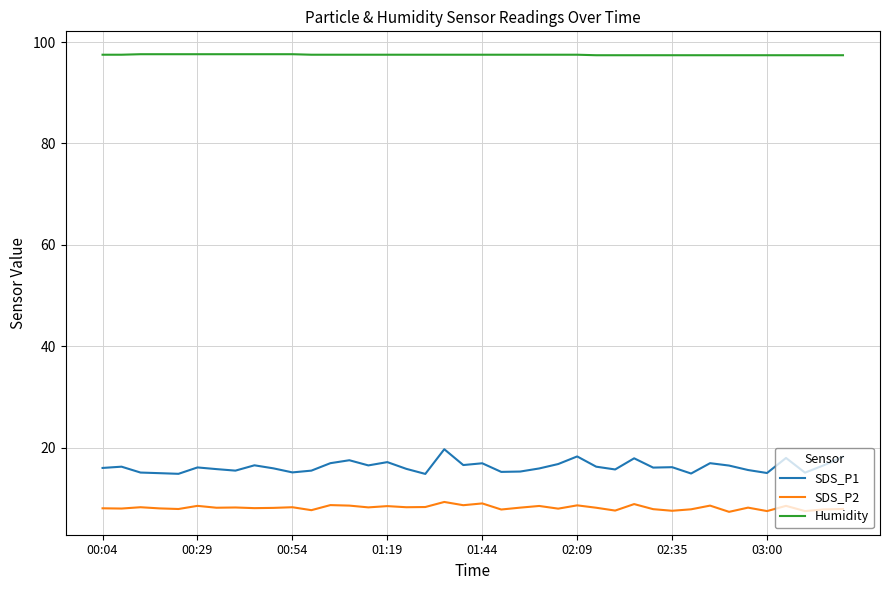

Rank the series by their maximum value, from lowest to highest.

SDS_P2, SDS_P1, Humidity